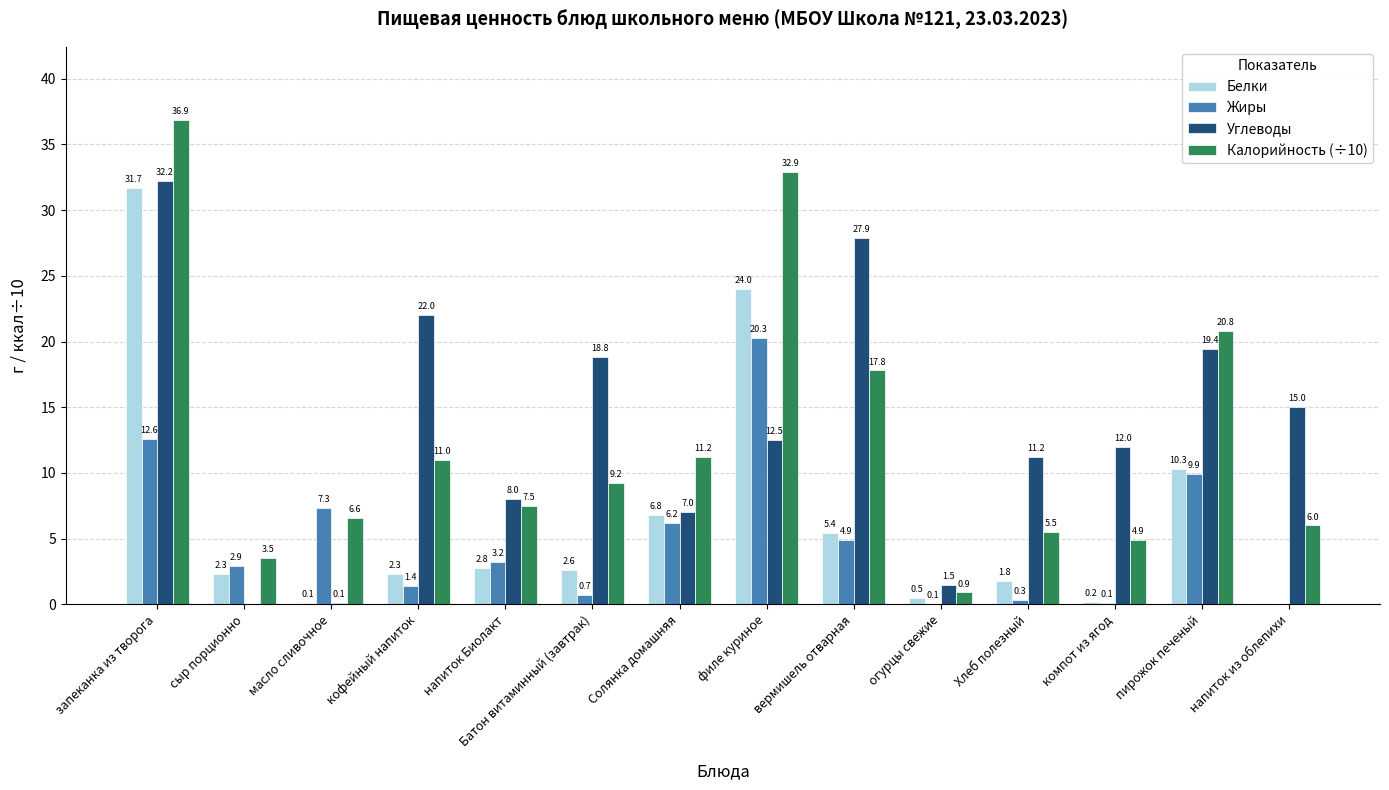

At which category is the sum across all series the highest?

запеканка из творога